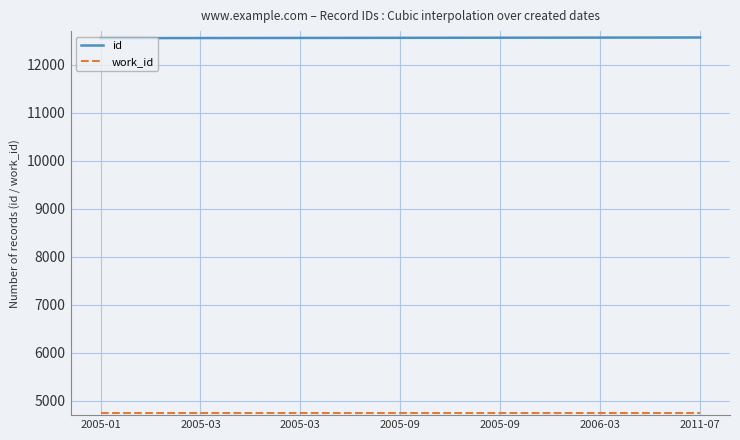

True or false: id and work_id intersect in this chart.

False